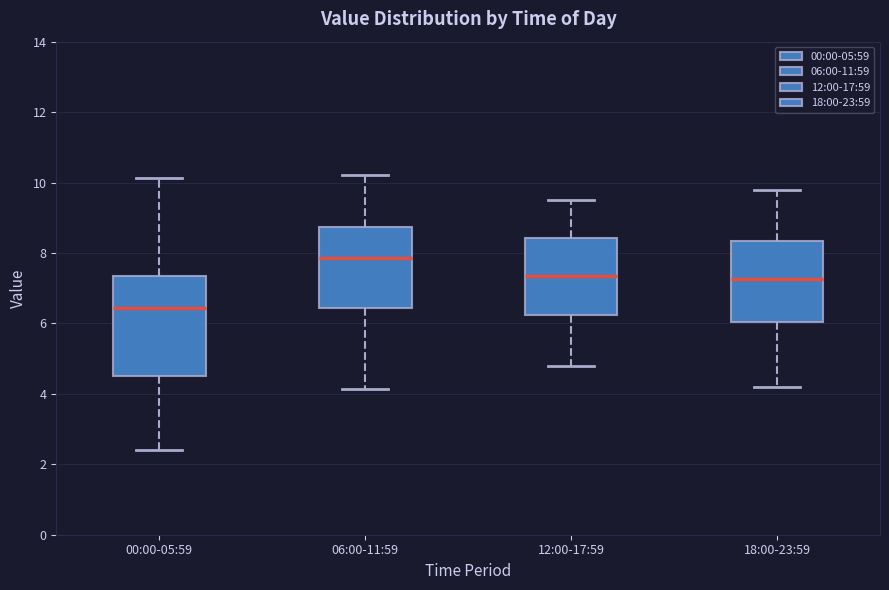

Where is the upper edge of the box for 18:00-23:59 on the y-axis? The values are not printed on the chart, so give them approximately, as read against the axis.

8.4